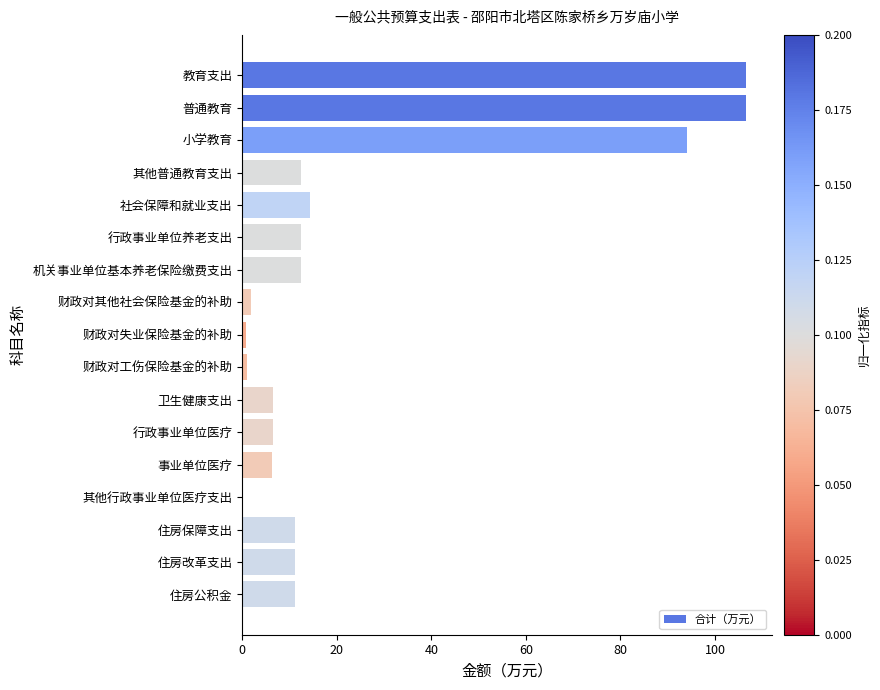

What is the sum of all values?

415.4